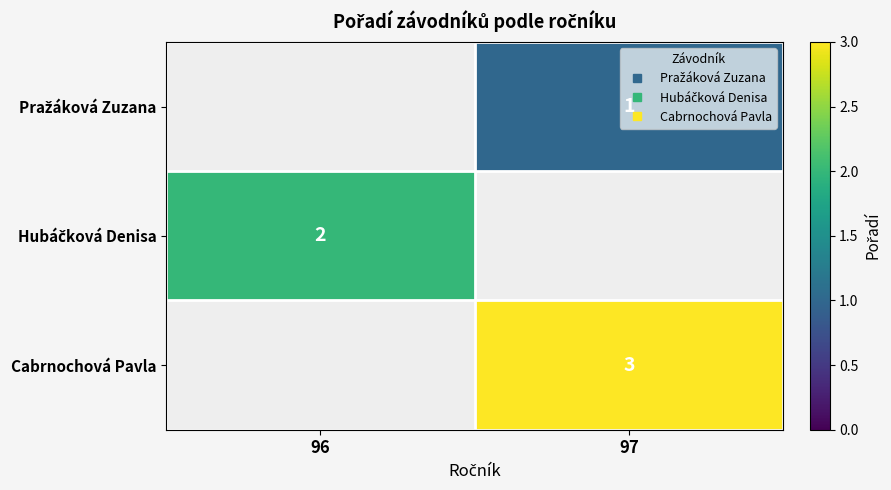

Which label corresponds to the smallest value in the chart?

97